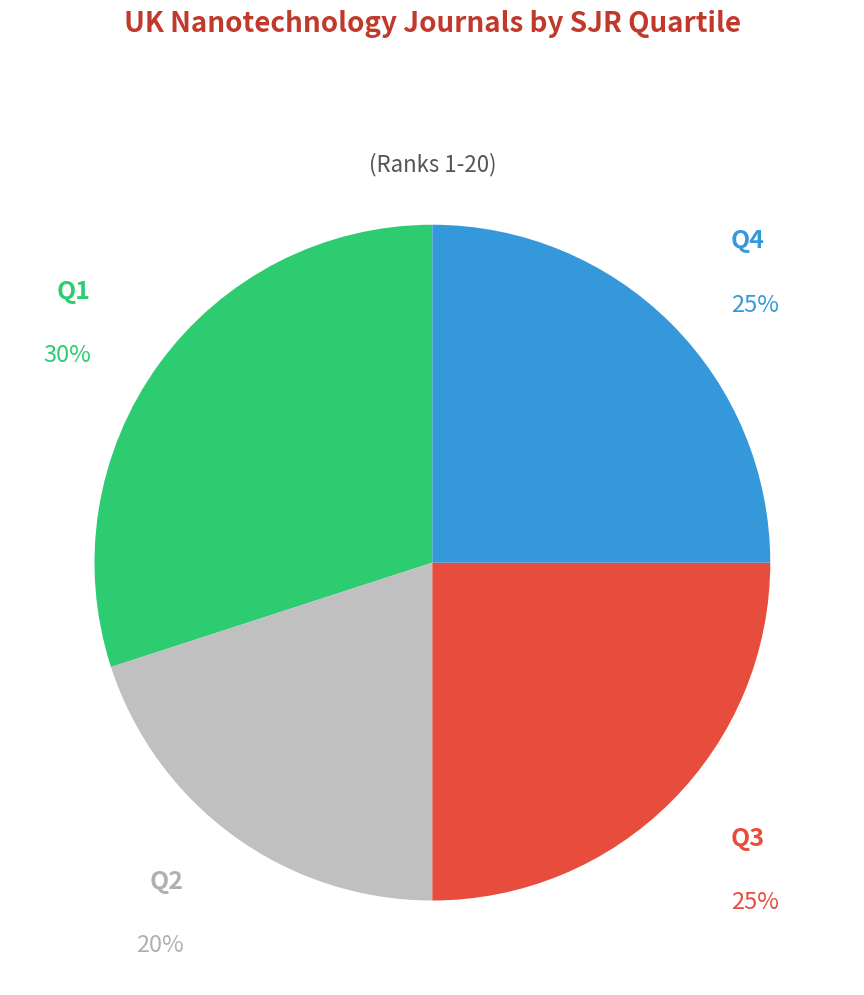

To the nearest percent, what is the average slice percentage?

25%